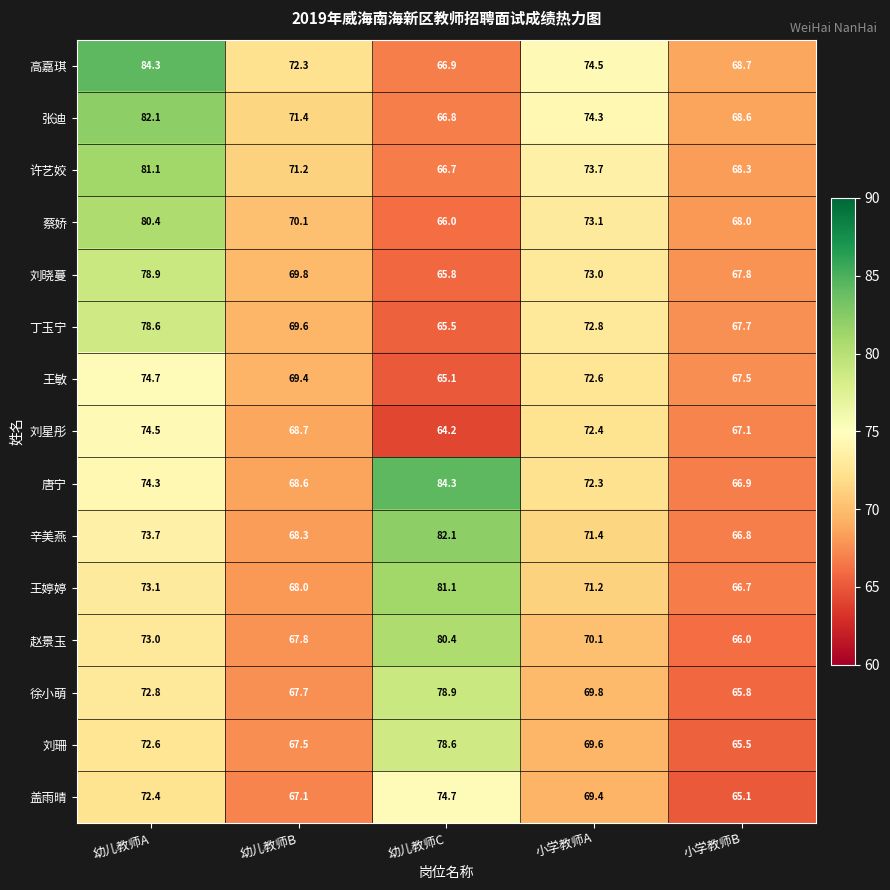

How many data points does each series have?

5